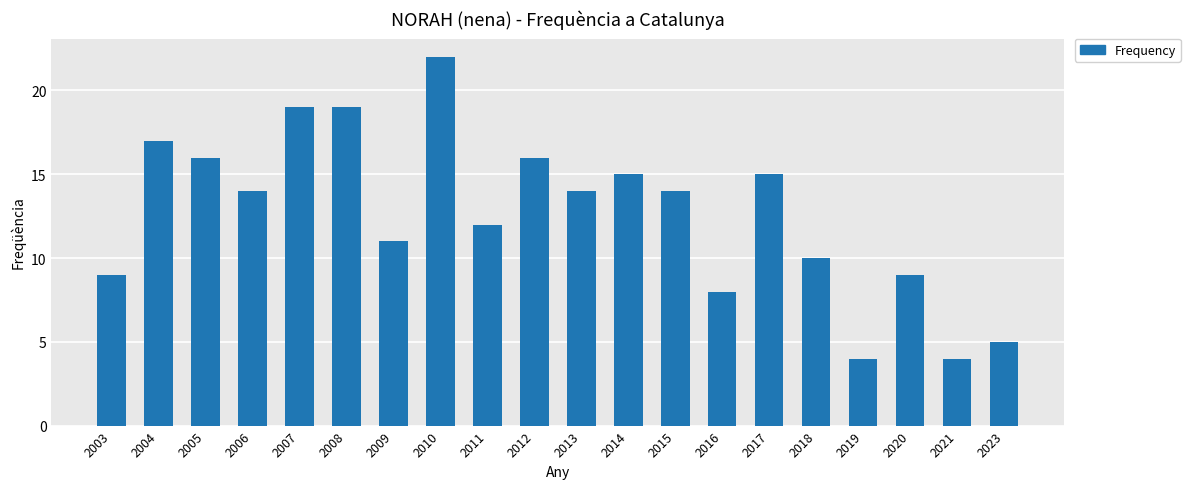

What is the average value?

13